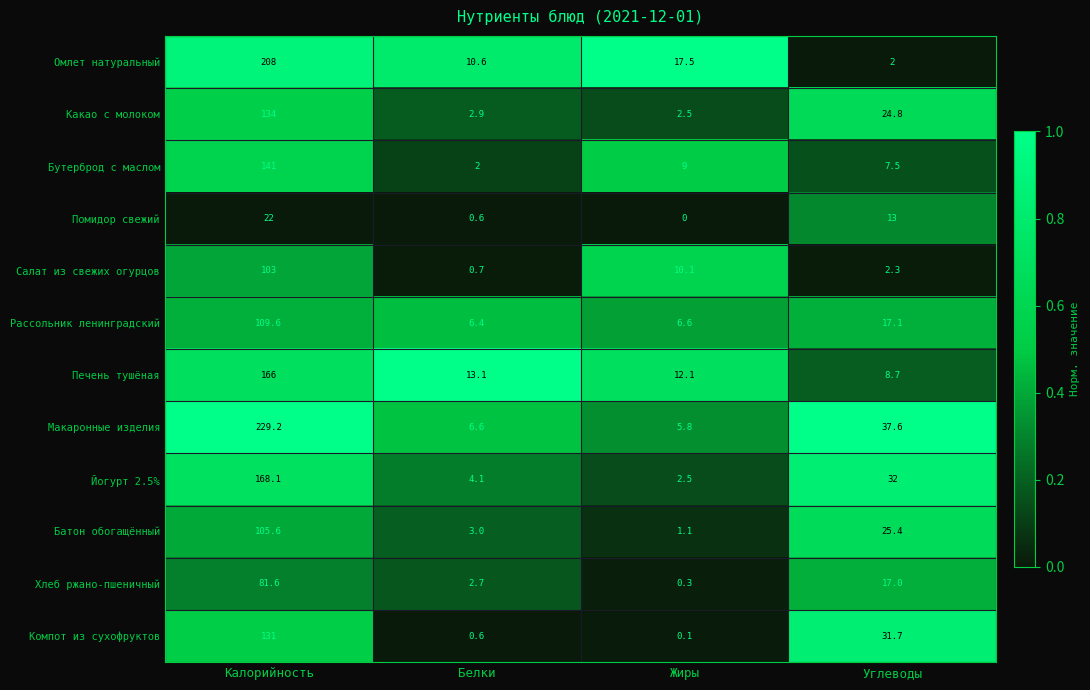

What is the total value across all series at Углеводы?

219.1